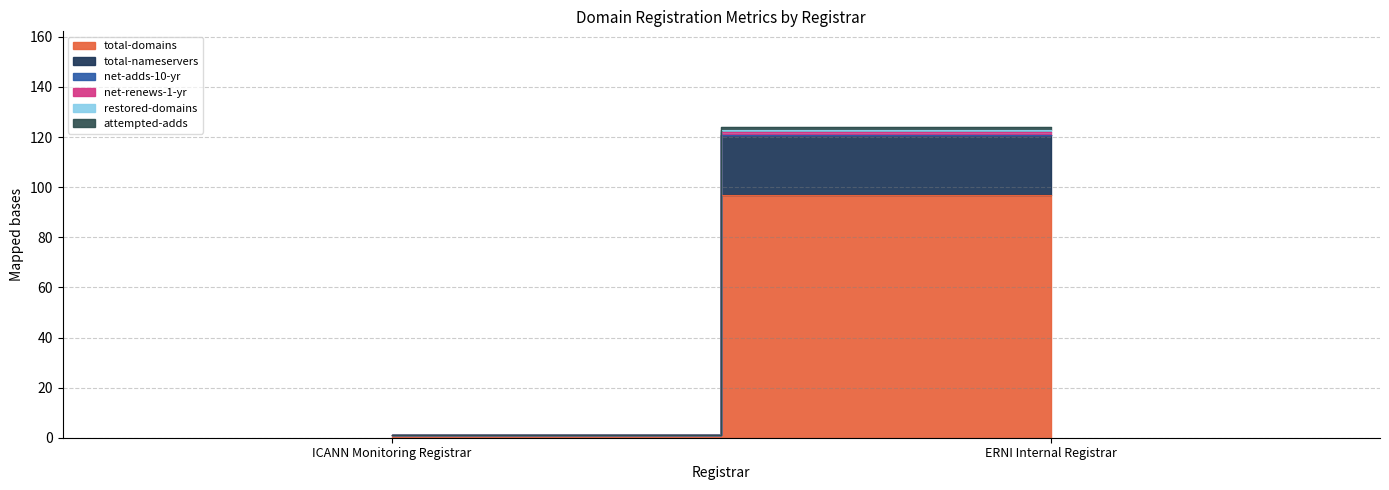

Between ICANN Monitoring Registrar and ERNI Internal Registrar, which is larger?

ERNI Internal Registrar